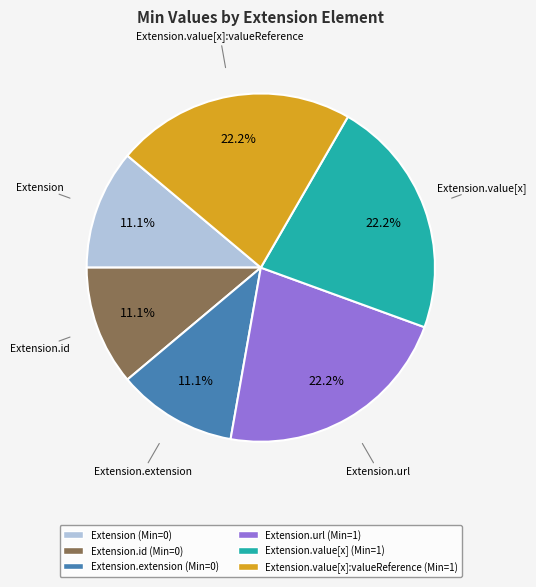

Is there any slice that represents more than half of the pie?

No